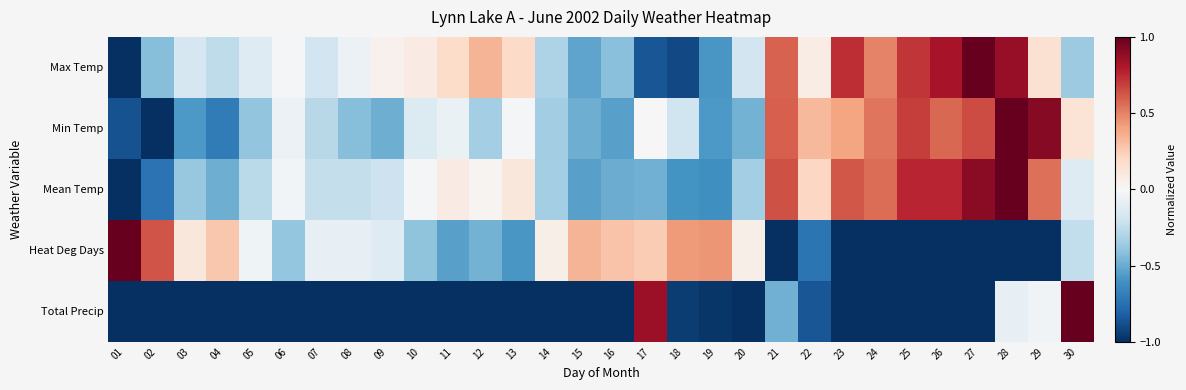

At which category is the sum across all series the highest?

28